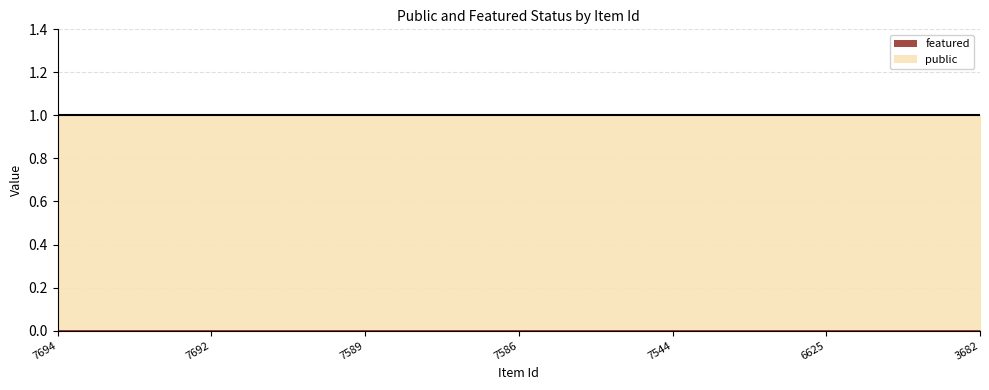

Reading left to right, what are all the values shown in this chart?

public: 7694=1	7692=1	7589=1	7586=1	7544=1	6625=1	3682=1
featured: 7694=0	7692=0	7589=0	7586=0	7544=0	6625=0	3682=0